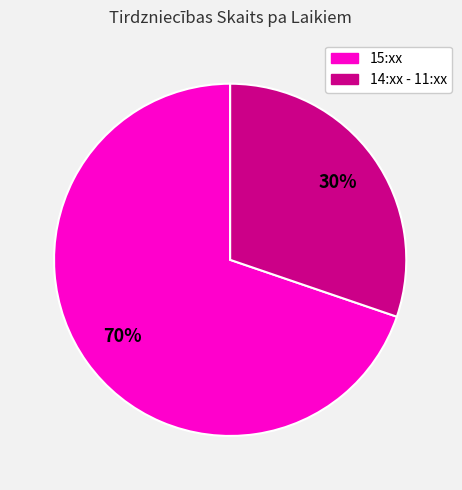

Does any single category account for the majority?

Yes